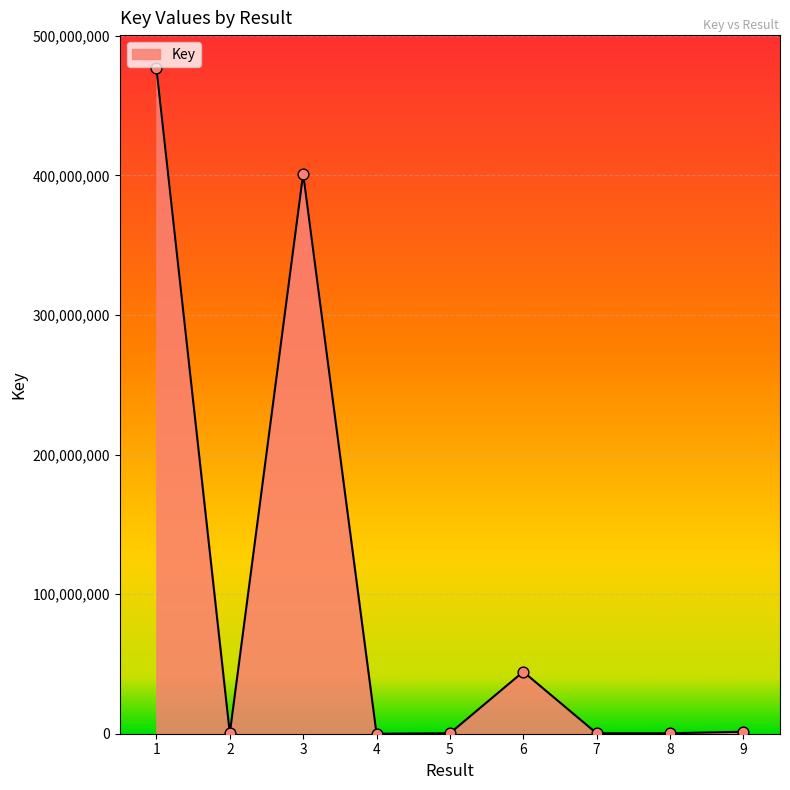

Approximately how many times larger is the value at 6 compared to 4?

6980.8